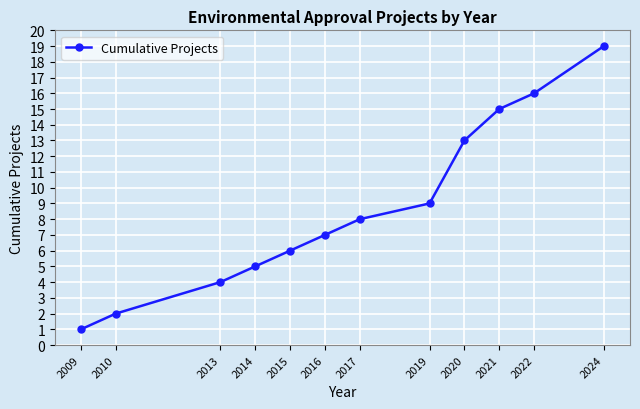

Reading left to right, extract all data points from this chart.

2009=1	2010=2	2013=4	2014=5	2015=6	2016=7	2017=8	2019=9	2020=13	2021=15	2022=16	2024=19